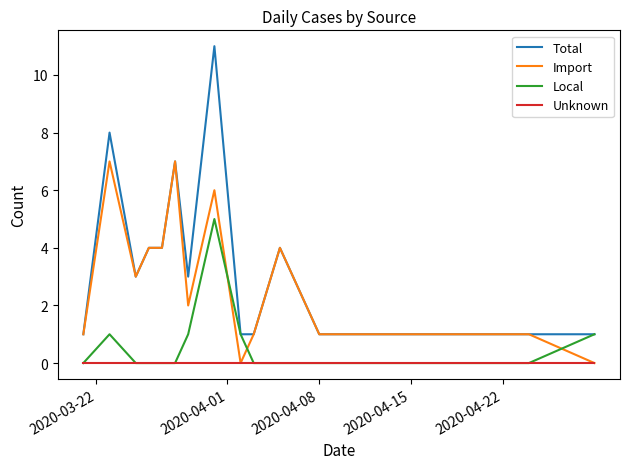

Which series has the widest spread of values?

Total